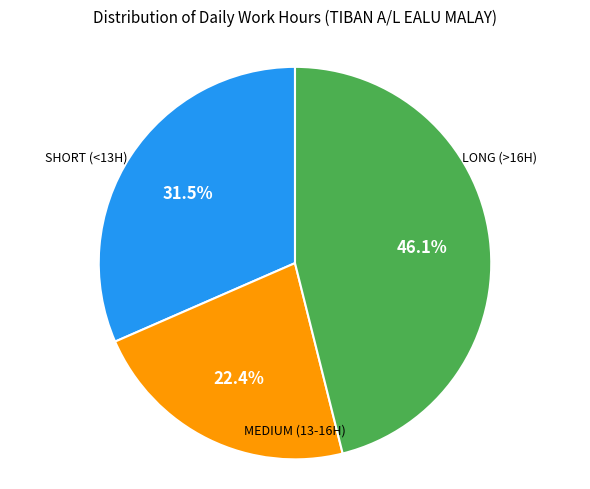

How many segments does this pie chart have?

3